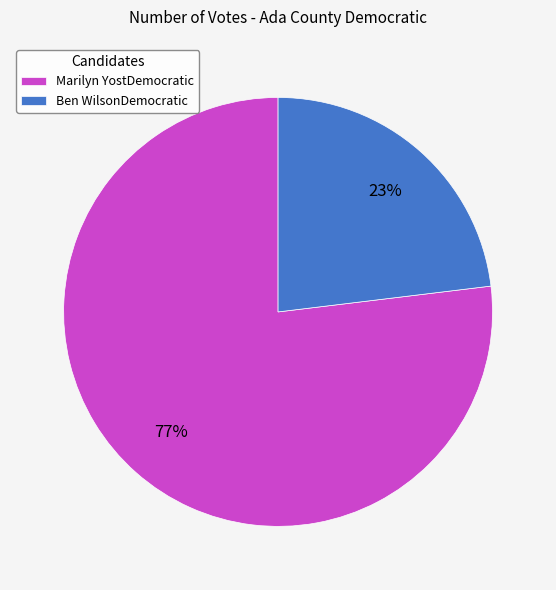

To the nearest percent, what is the difference between the Ben WilsonDemocratic and Marilyn YostDemocratic slice percentages?

54%